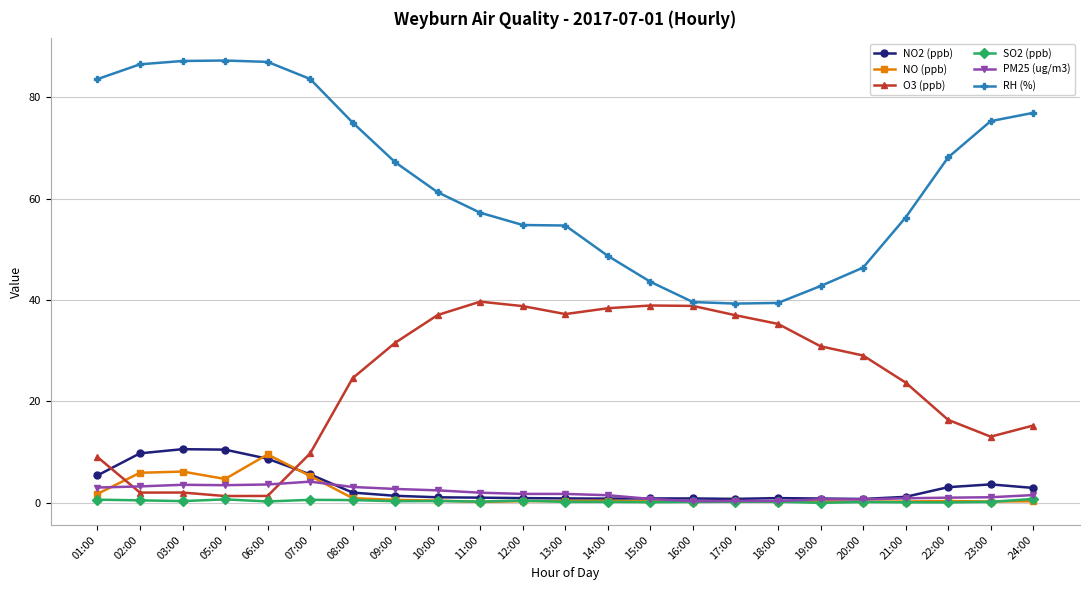

What is the label of the 7th point from the left?

08:00